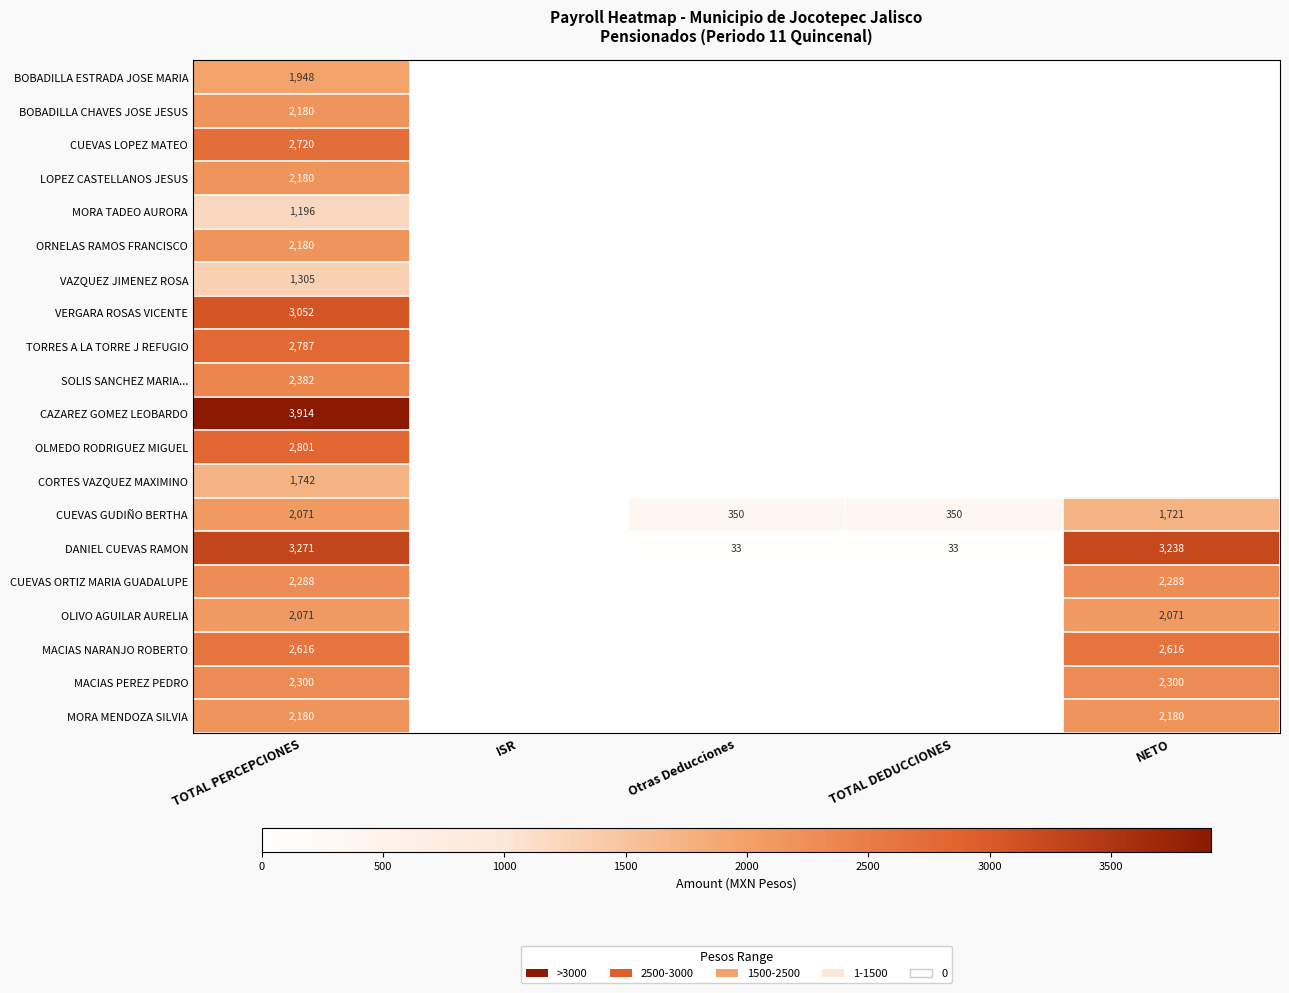

What is the spread (max minus min) of values at TOTAL PERCEPCIONES?

2718